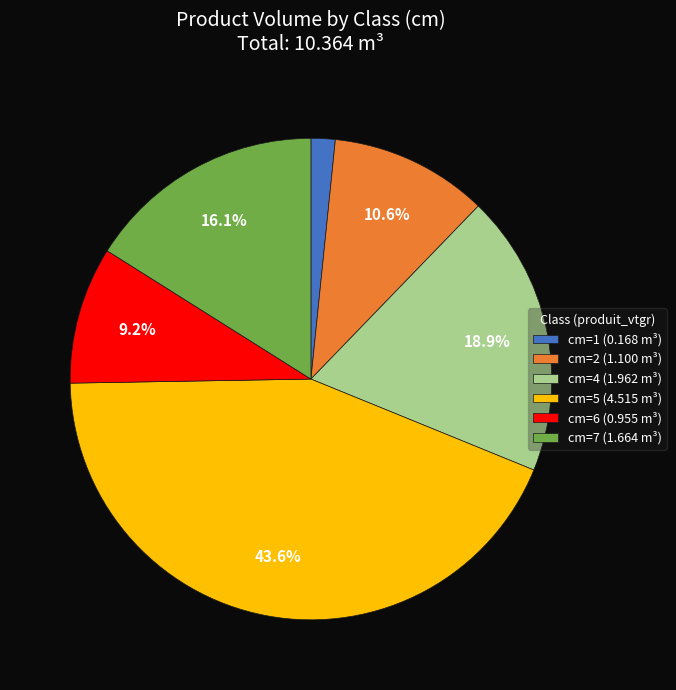

What portion of the pie excludes cm=2 (1.100 m³)?

89.4%